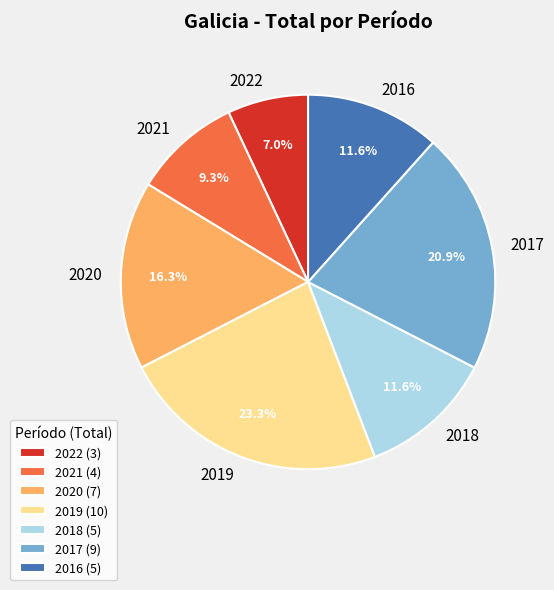

Is there a majority slice in this chart?

No